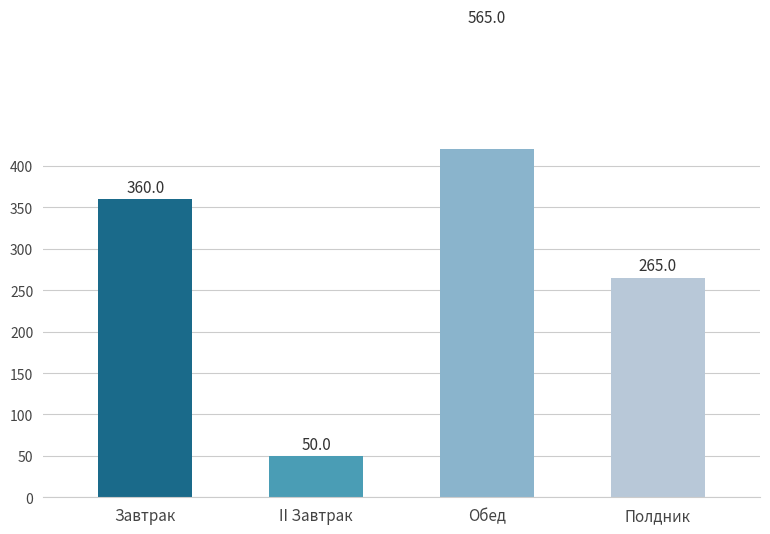

What is the sum of all values?

1240